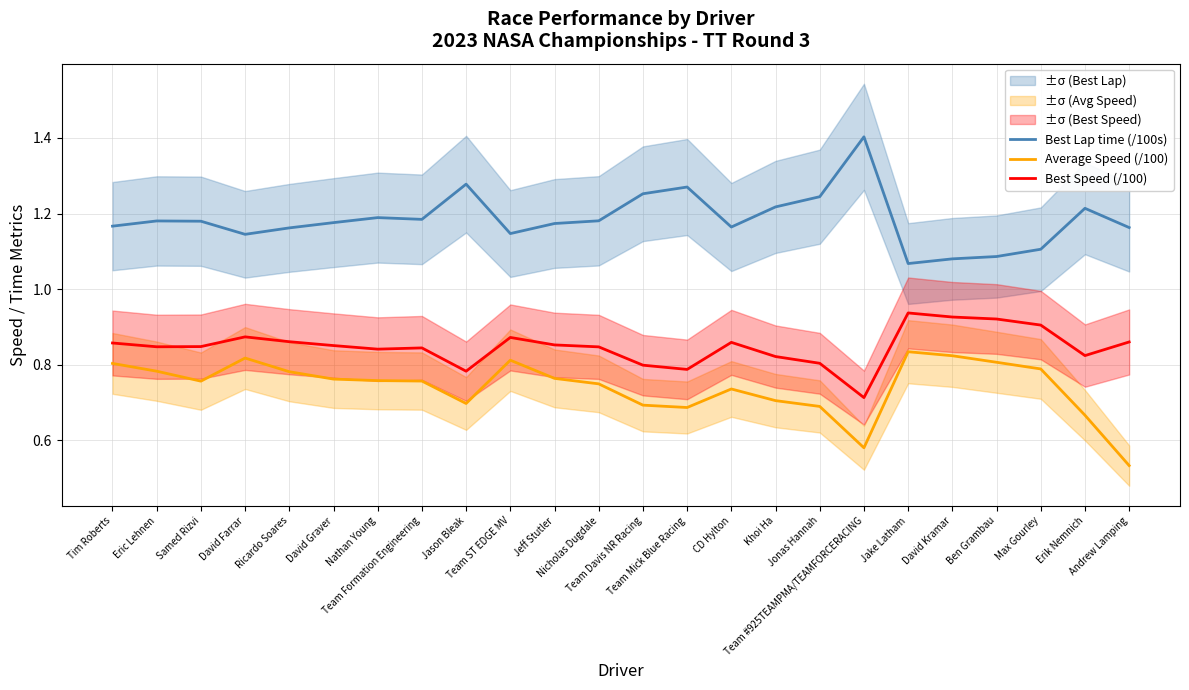

Reading right to left, list all the values displayed in this chart.

Best Lap time (/100s): Andrew Lamping=1.2	Erik Nemnich=1.2	Max Gourley=1.1	Ben Grambau=1.1	David Kramar=1.1	Jake Latham=1.1	Team #925TEAMPMA/TEAMFORCERACING=1.4	Jonas Hannah=1.2	Khoi Ha=1.2	CD Hylton=1.2	Team Mick Blue Racing=1.3	Team Davis NR Racing=1.3	Nicholas Dugdale=1.2	Jeff Stutler=1.2	Team ST EDGE MV=1.1	Jason Bleak=1.3	Team Formation Engineering=1.2	Nathan Young=1.2	David Graver=1.2	Ricardo Soares=1.2	David Farrar=1.1	Samed Rizvi=1.2	Eric Lehnen=1.2	Tim Roberts=1.2
Average Speed (/100): Andrew Lamping=0.5	Erik Nemnich=0.7	Max Gourley=0.8	Ben Grambau=0.8	David Kramar=0.8	Jake Latham=0.8	Team #925TEAMPMA/TEAMFORCERACING=0.6	Jonas Hannah=0.7	Khoi Ha=0.7	CD Hylton=0.7	Team Mick Blue Racing=0.7	Team Davis NR Racing=0.7	Nicholas Dugdale=0.7	Jeff Stutler=0.8	Team ST EDGE MV=0.8	Jason Bleak=0.7	Team Formation Engineering=0.8	Nathan Young=0.8	David Graver=0.8	Ricardo Soares=0.8	David Farrar=0.8	Samed Rizvi=0.8	Eric Lehnen=0.8	Tim Roberts=0.8
Best Speed (/100): Andrew Lamping=0.9	Erik Nemnich=0.8	Max Gourley=0.9	Ben Grambau=0.9	David Kramar=0.9	Jake Latham=0.9	Team #925TEAMPMA/TEAMFORCERACING=0.7	Jonas Hannah=0.8	Khoi Ha=0.8	CD Hylton=0.9	Team Mick Blue Racing=0.8	Team Davis NR Racing=0.8	Nicholas Dugdale=0.8	Jeff Stutler=0.9	Team ST EDGE MV=0.9	Jason Bleak=0.8	Team Formation Engineering=0.8	Nathan Young=0.8	David Graver=0.9	Ricardo Soares=0.9	David Farrar=0.9	Samed Rizvi=0.8	Eric Lehnen=0.8	Tim Roberts=0.9